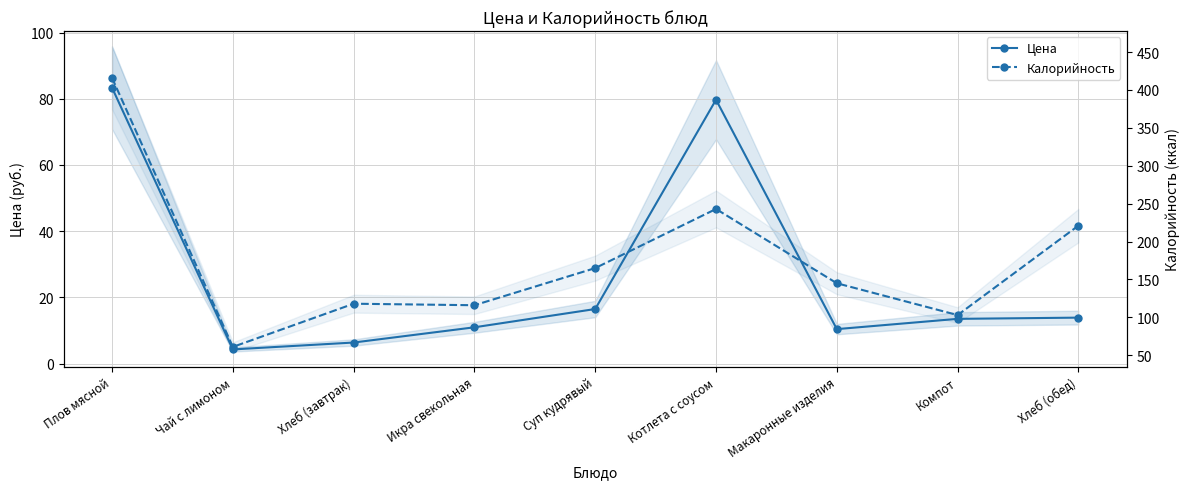

True or false: Цена and Калорийность intersect in this chart.

False